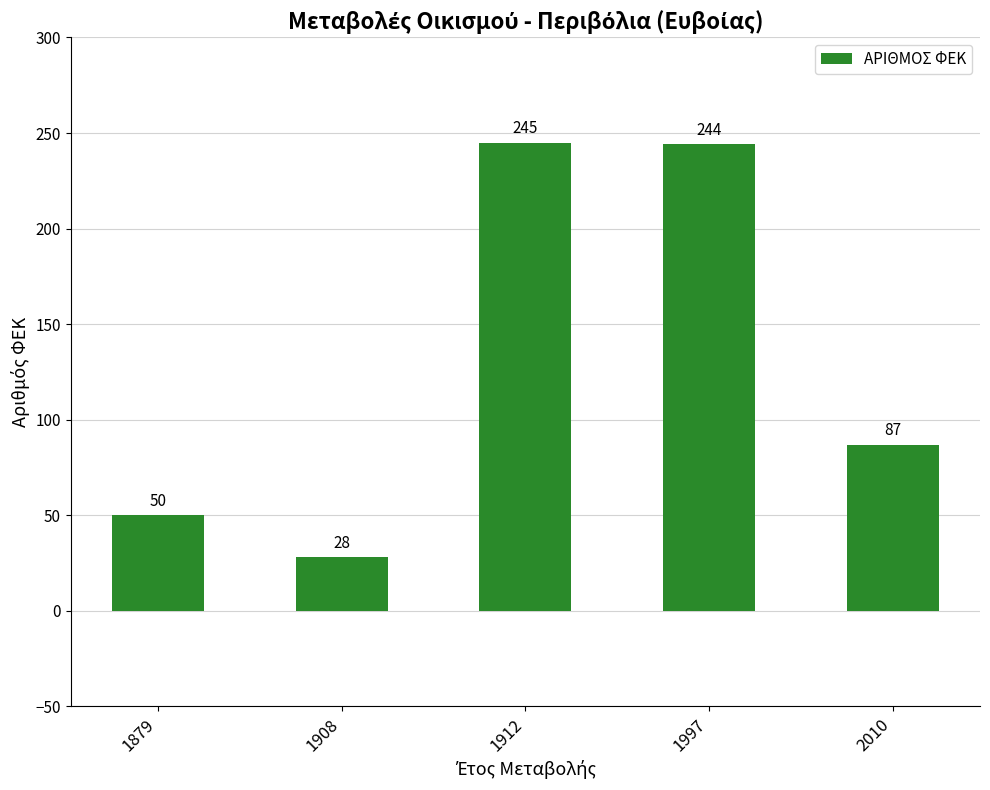

True or false: the data shows 388 at 1912.

False